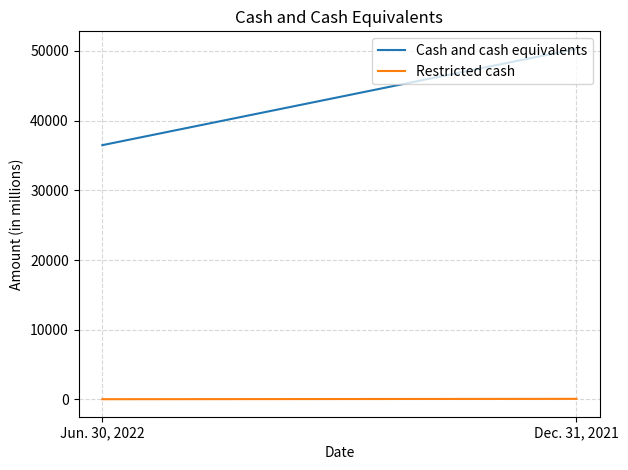

List the series in order of their overall mean, highest first.

Cash and cash equivalents, Restricted cash